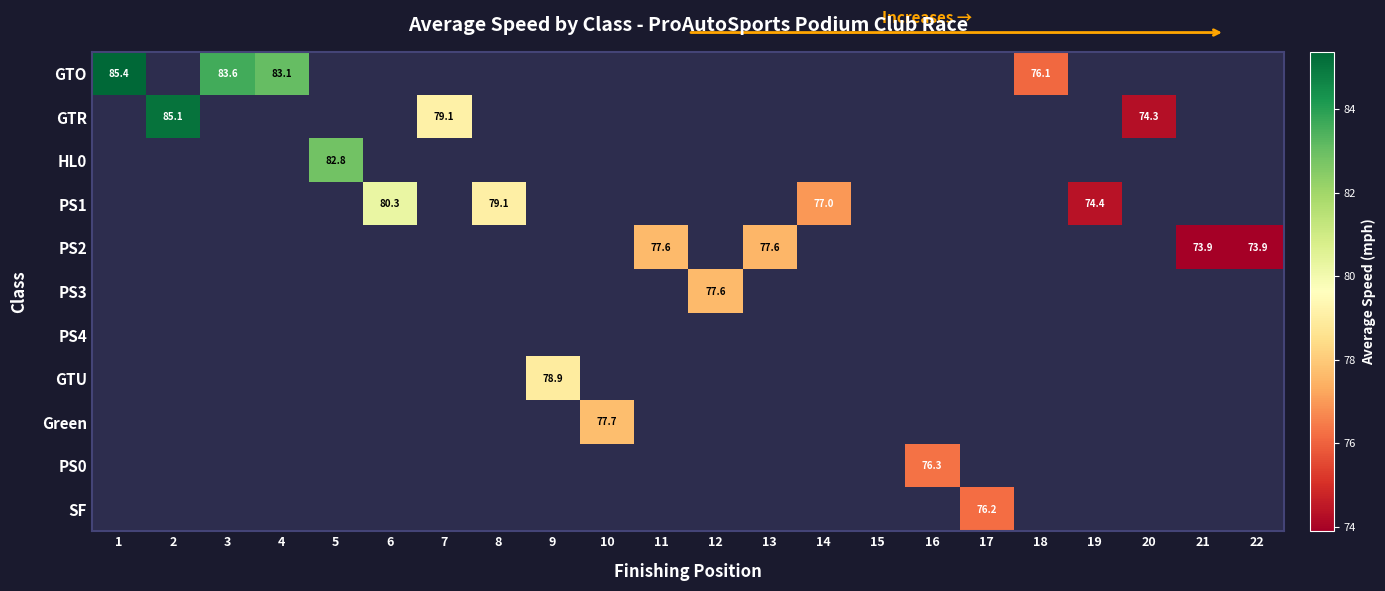

True or false: PS2 has a value of 121.5 at 22.

False